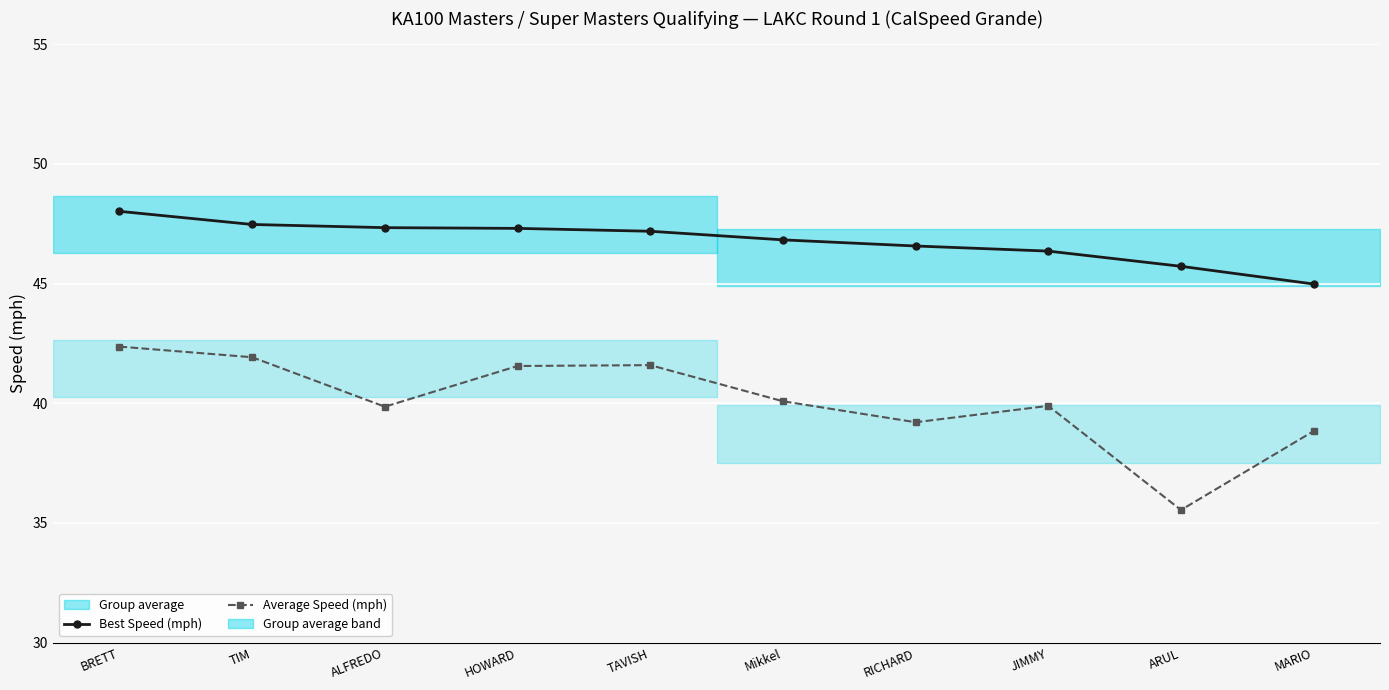

Rank the series by their average value, from highest to lowest.

Best Speed (mph), Average Speed (mph)